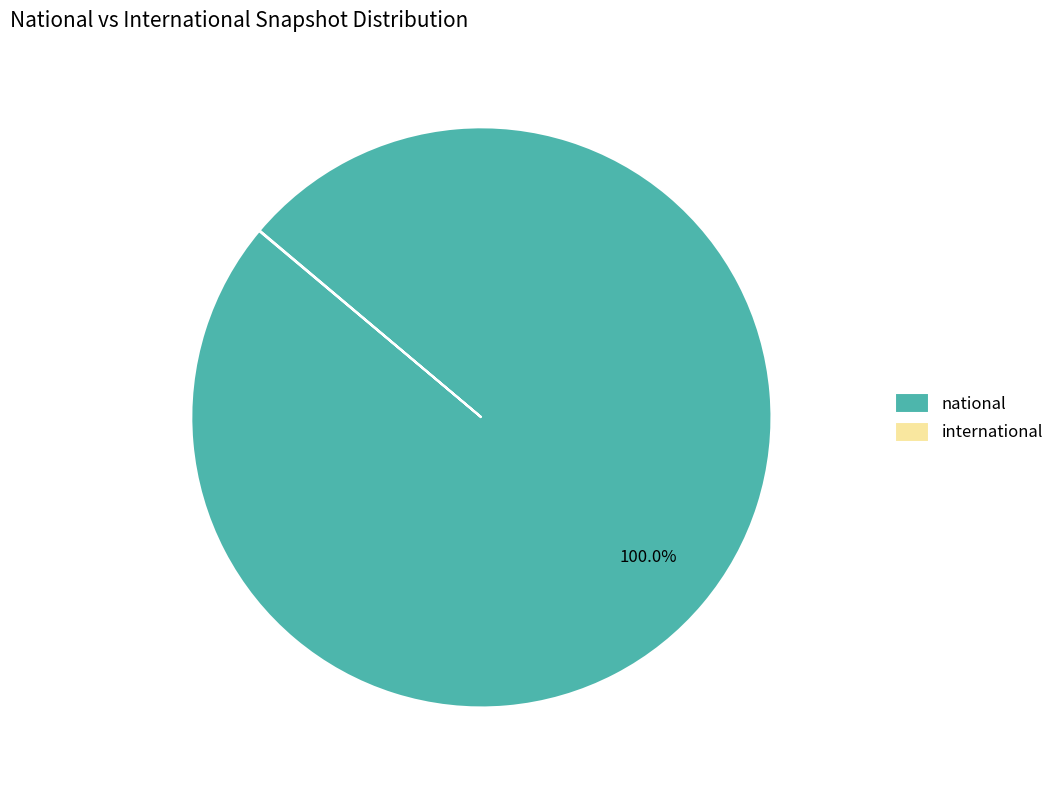

Is it true that national is 85% of the pie?

False